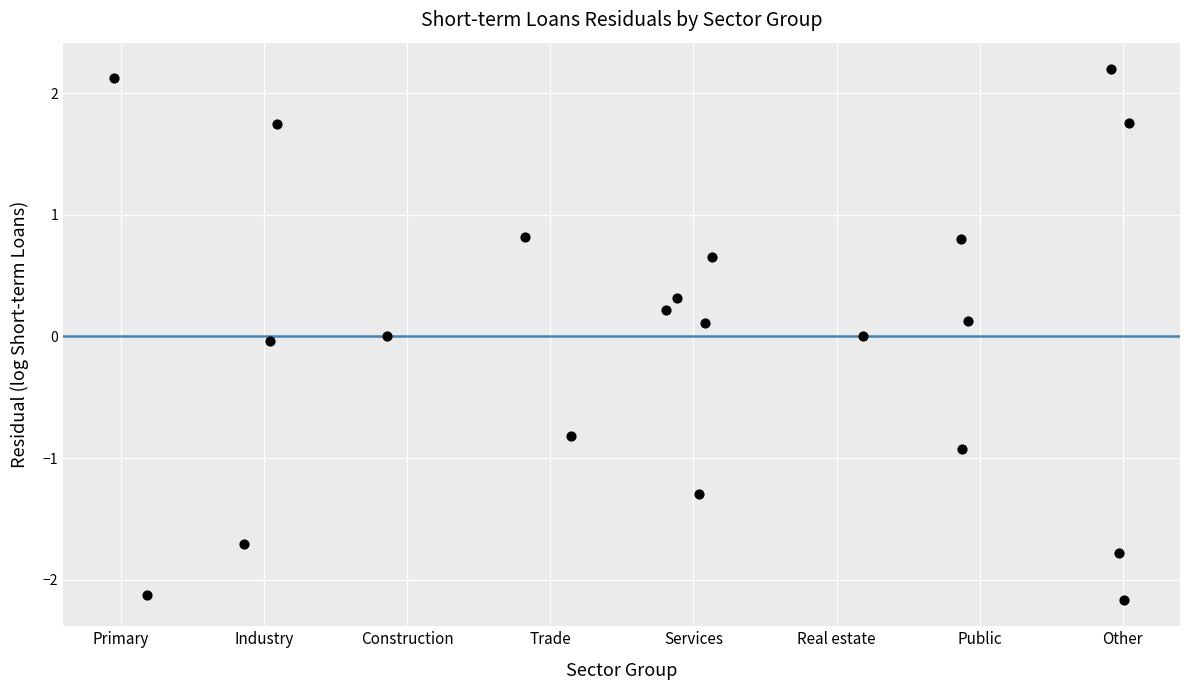

What is the range of X values (max minus min)?

7.1